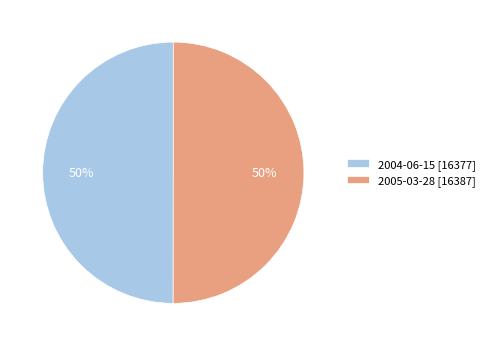

What is the ratio of the value at 2005-03-28 [16387] to the value at 2004-06-15 [16377]?

1.0